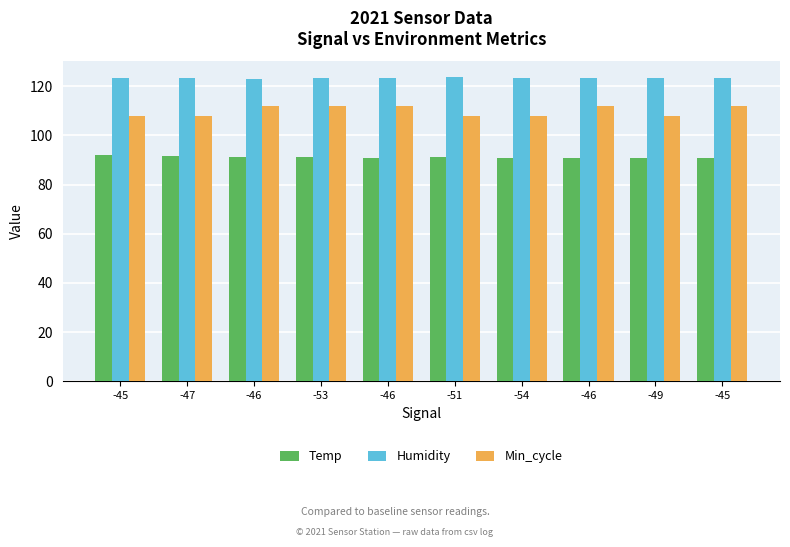

At which label is Humidity closest to 123?

-46